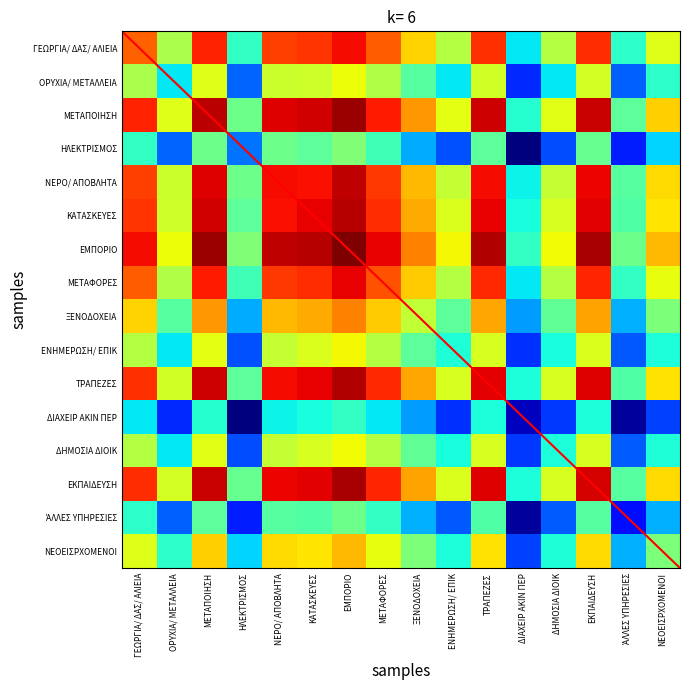

What is the smallest value displayed?

5.5